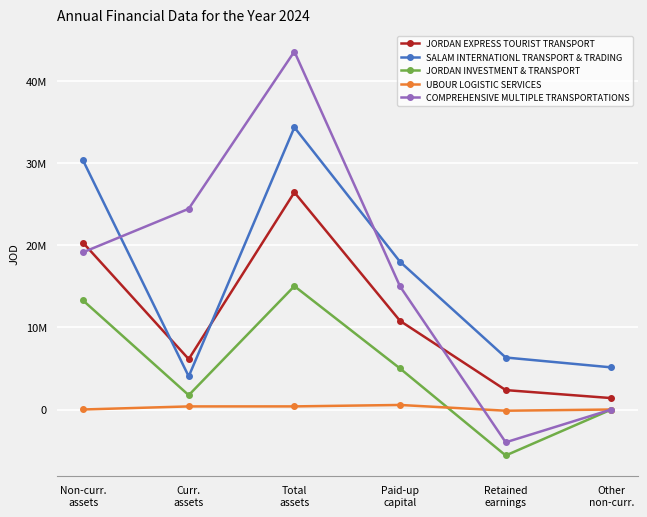

Is this an area chart (filled region under the line)?

No